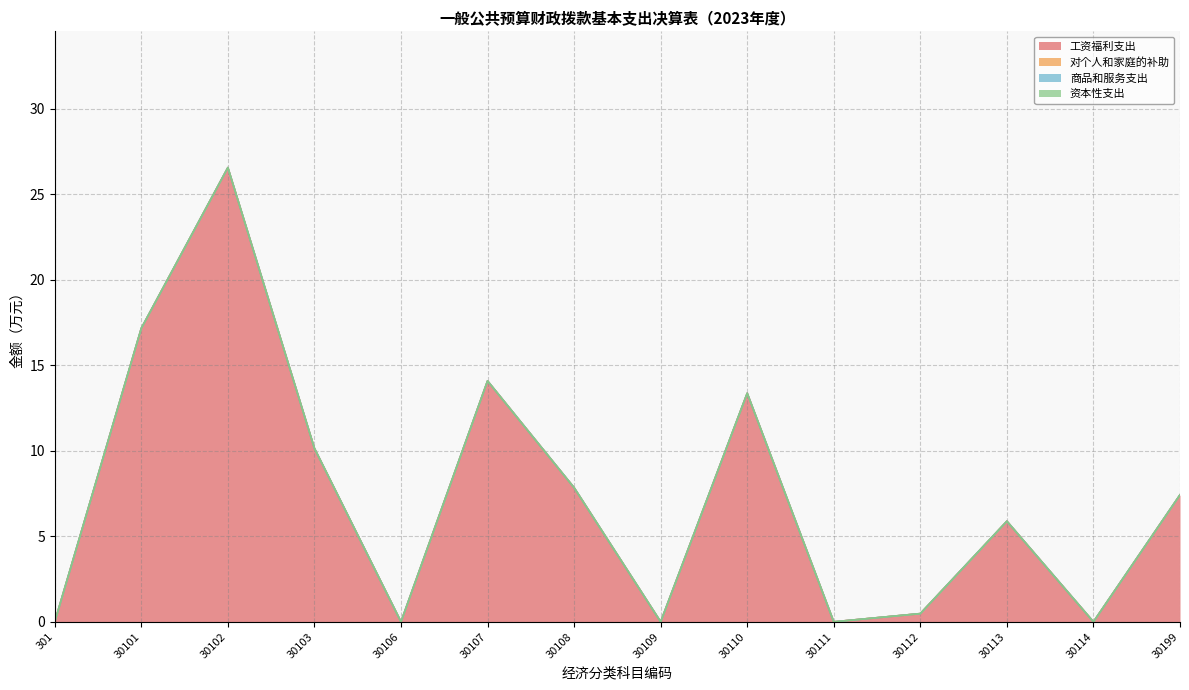

True or false: 工资福利支出 and 资本性支出 cross at least once.

False